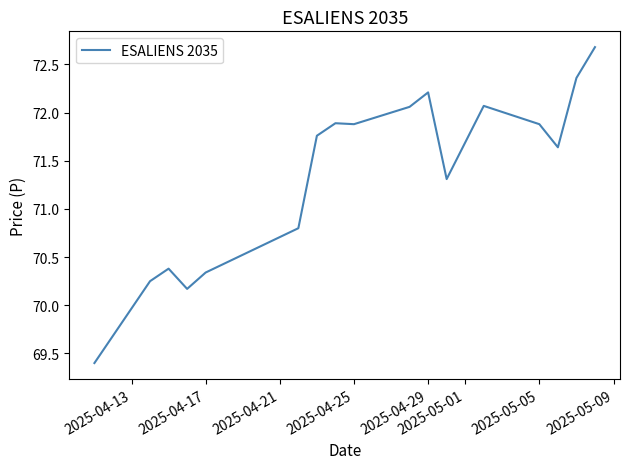

What is the minimum value shown in the chart?

69.4